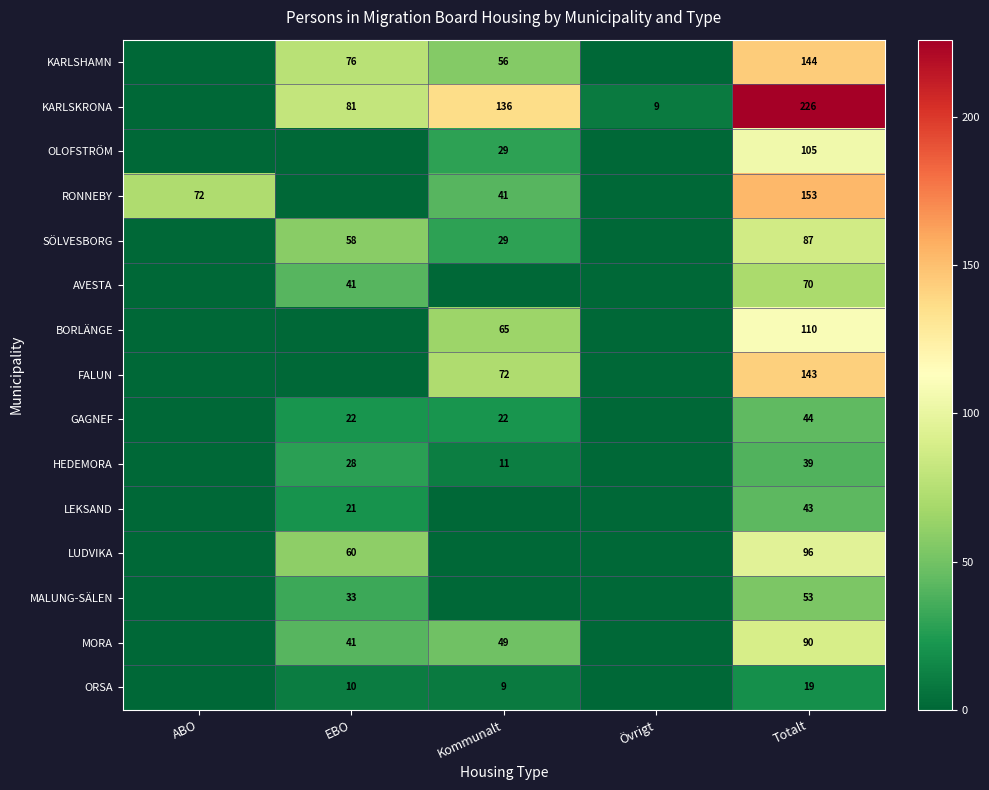

The HEDEMORA series shows 11 at Kommunalt. True or false?

True